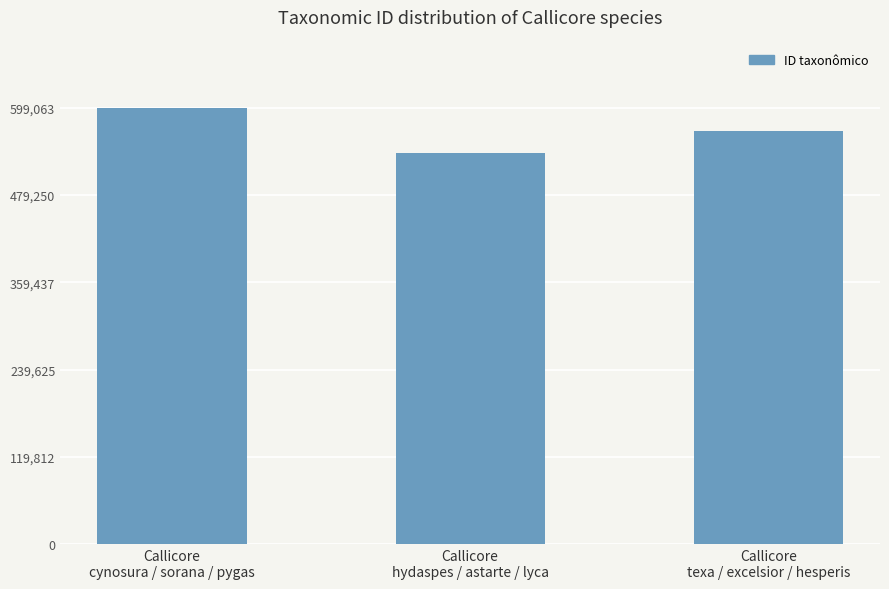

How many data points does each series have?

3